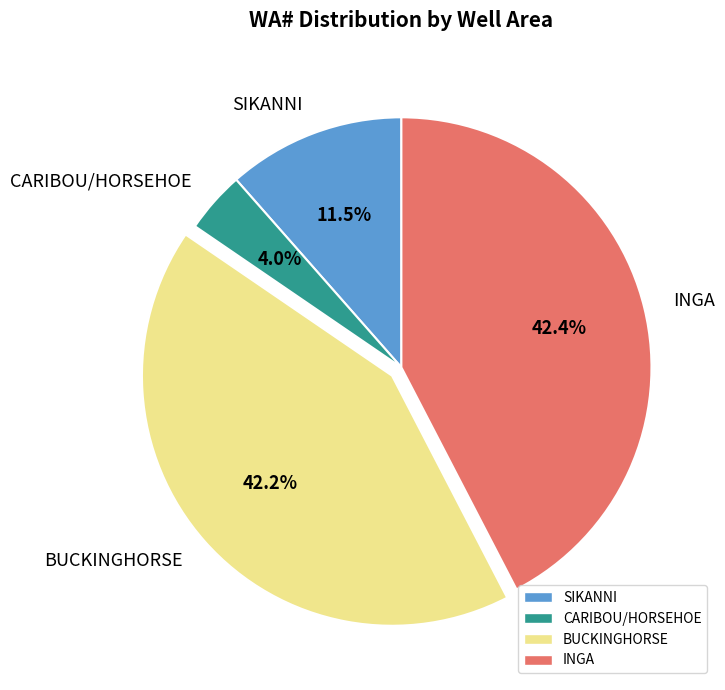

Which slice is the smallest?

CARIBOU/HORSEHOE